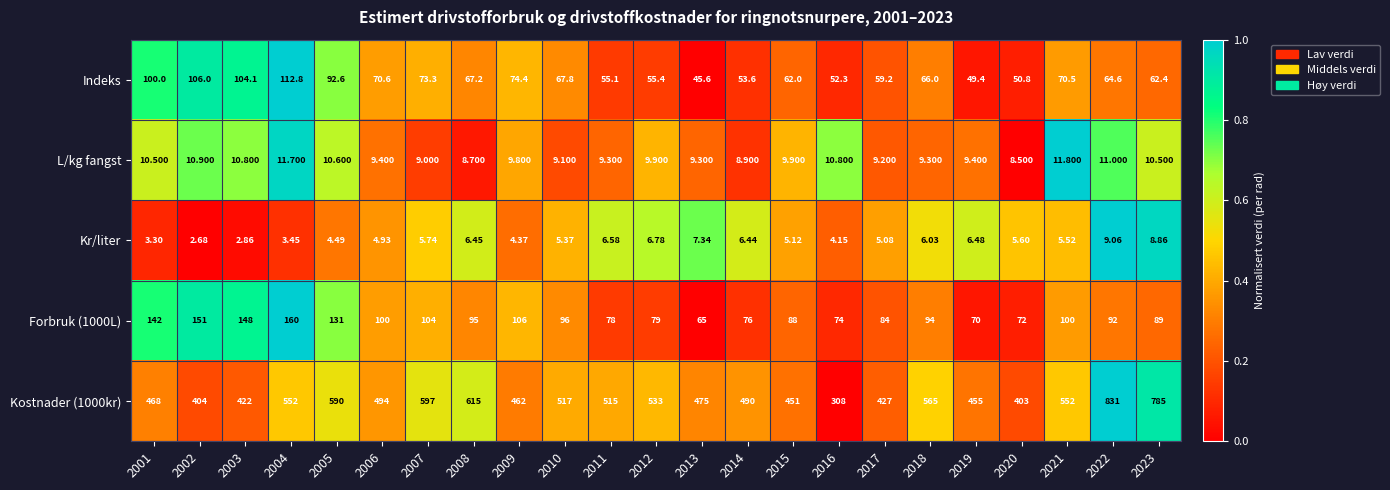

Is the value of Kostnader (1000kr) at 2017 greater than the value of L/kg fangst at 2011?

Yes